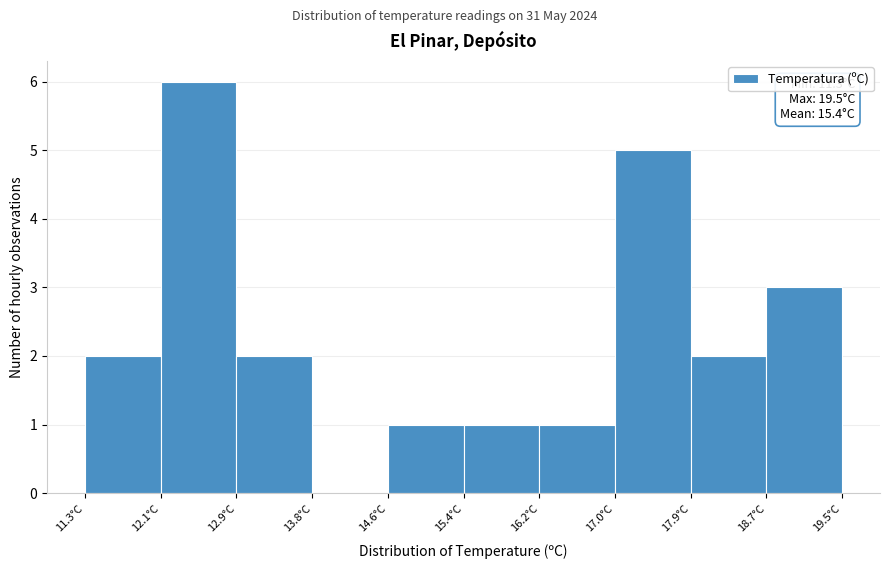

Which range on the x-axis has the tallest bar?

12.12 to 12.94